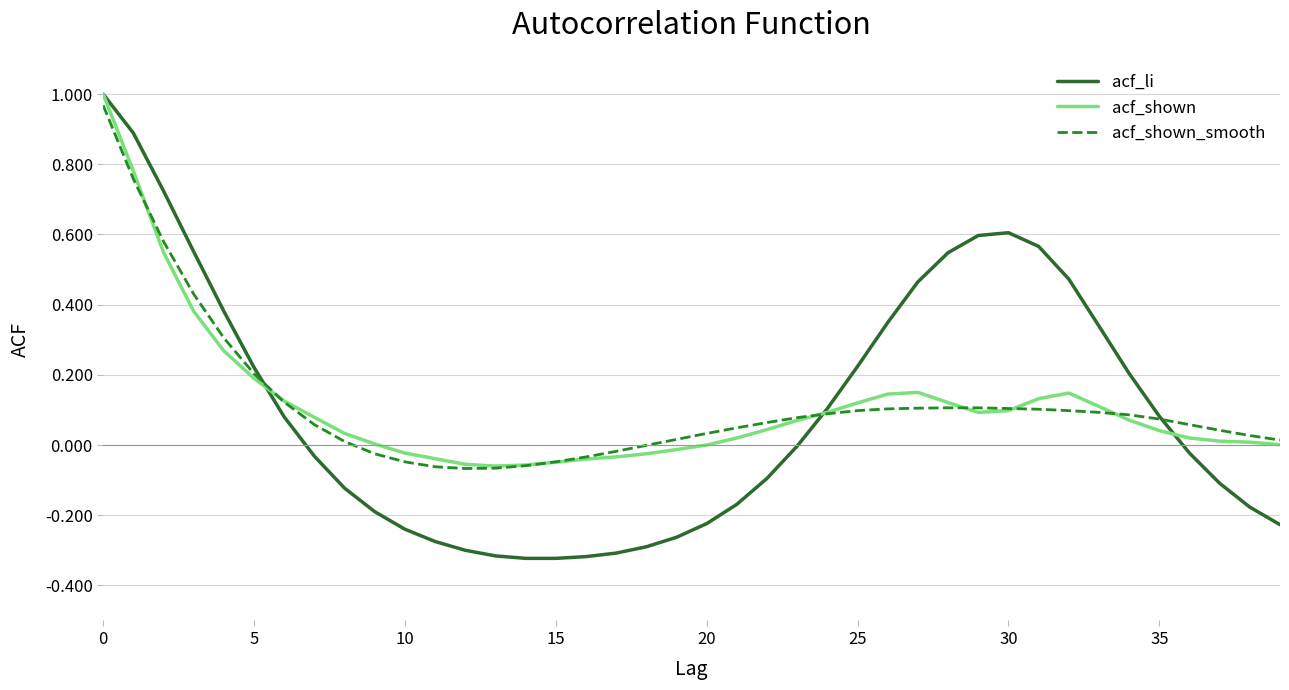

What is the label of the 31st point from the right?

9